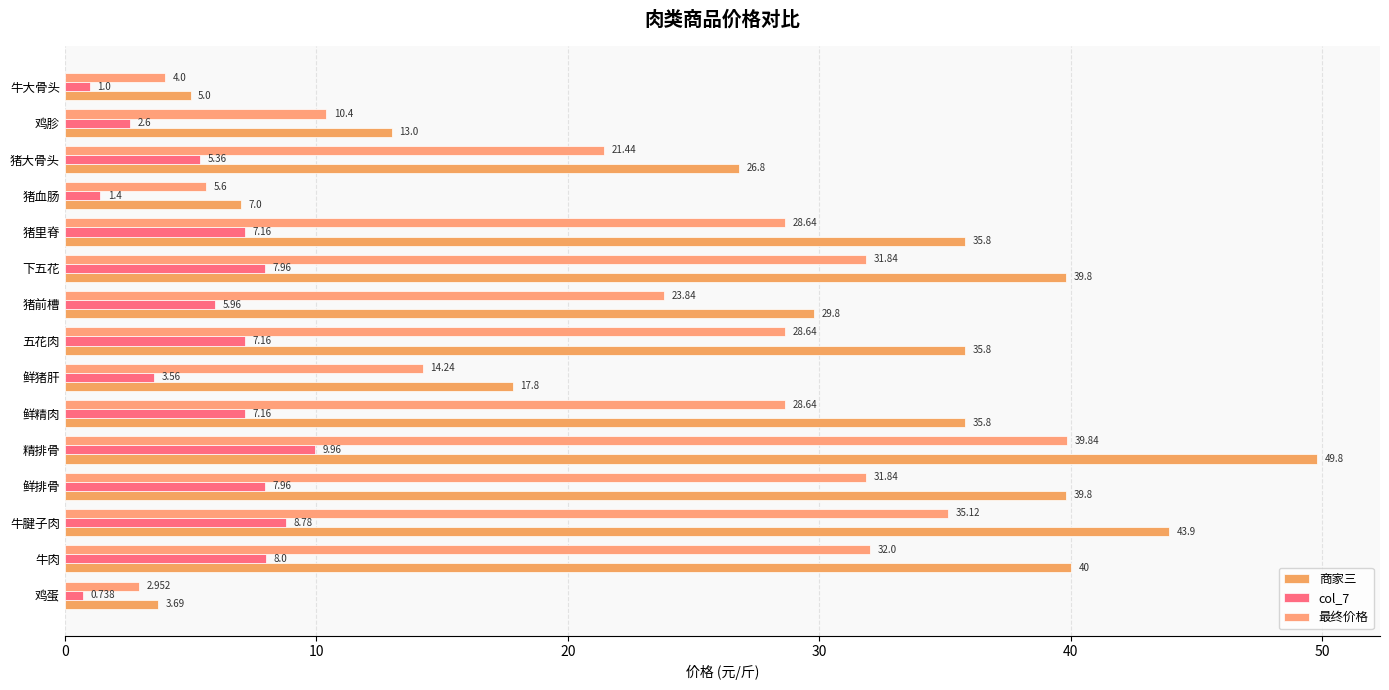

At which category is the sum across all series the highest?

精排骨